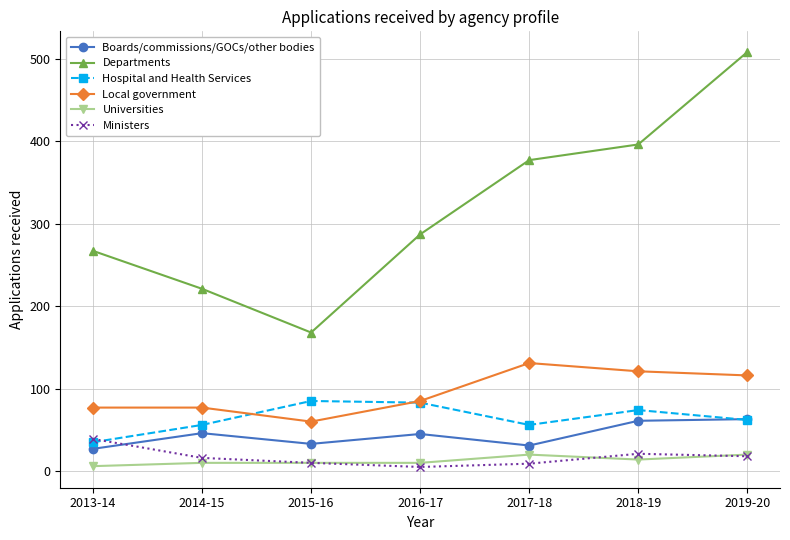

What is the maximum value shown in the chart?

508